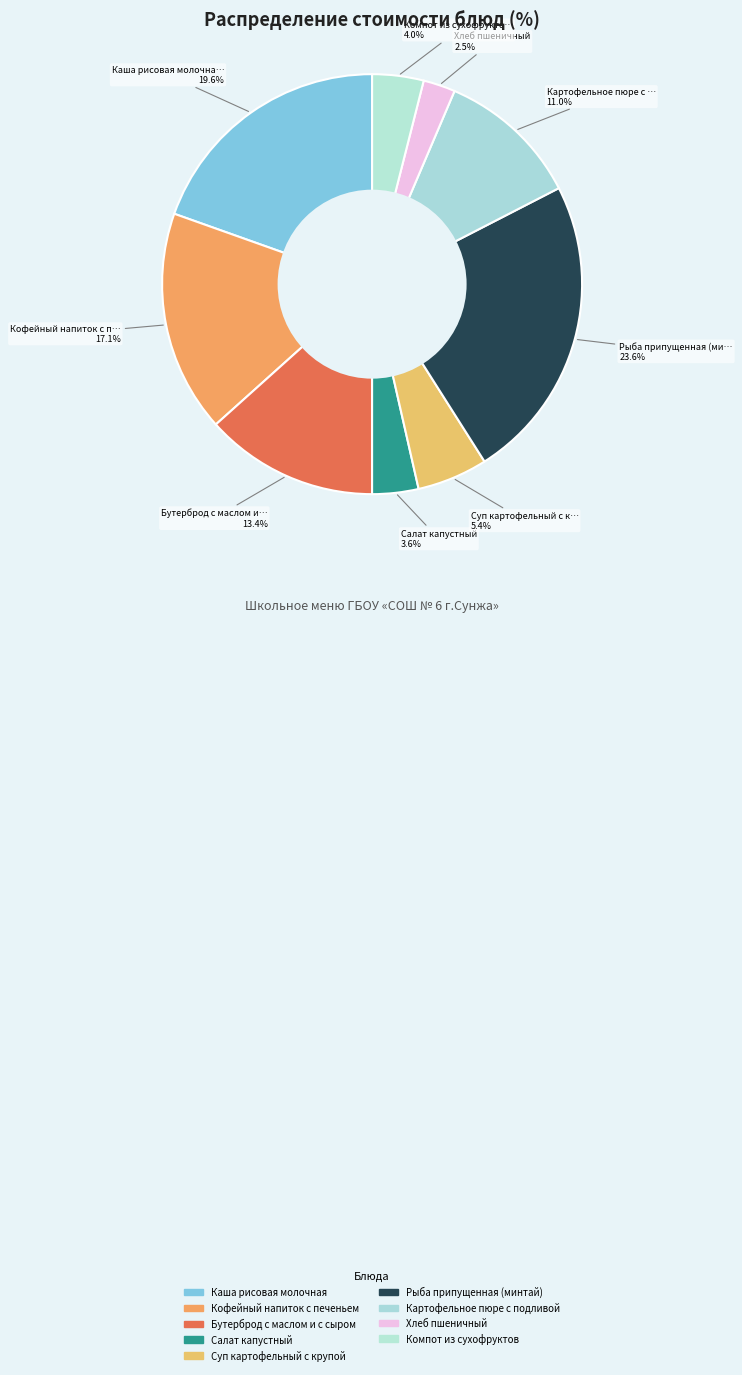

Count the number of slices in the pie.

9